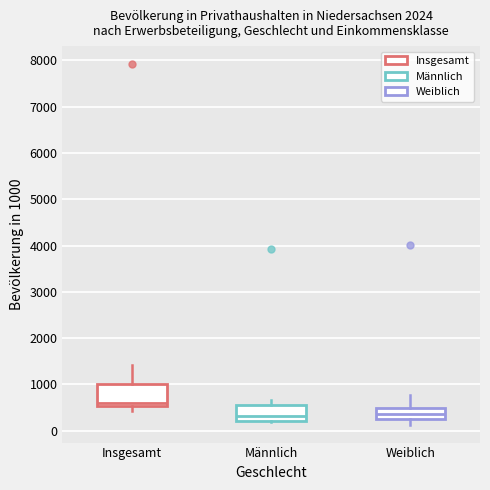

Reading left to right, read every box against the y-axis: the position of its median line, the range the box covers, and the ends of its whiskers. The values are not printed on the chart, so give them approximately, as read against the axis.

Insgesamt: median 600, box 500 to 1000, whiskers 400 to 1400
Männlich: median 300, box 200 to 600, whiskers 200 to 700
Weiblich: median 400, box 300 to 500, whiskers 100 to 800